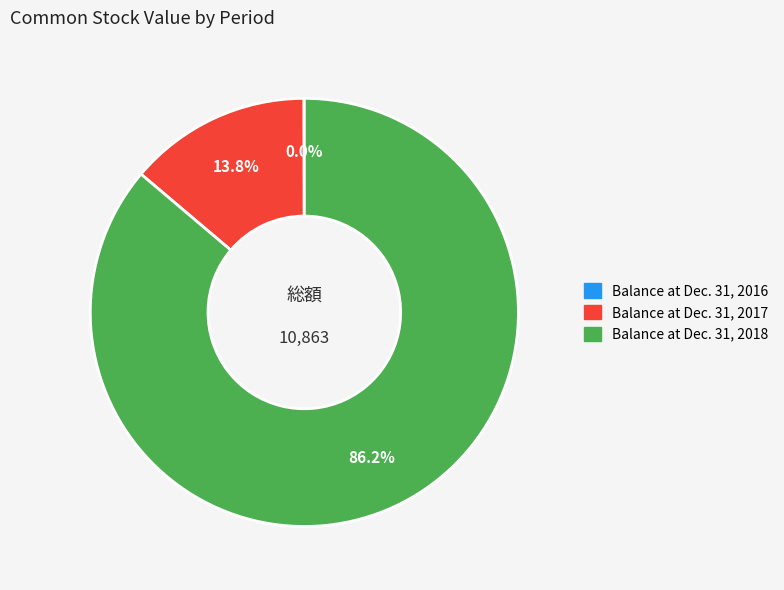

How much of the chart is everything except Balance at Dec. 31, 2017?

86.2%